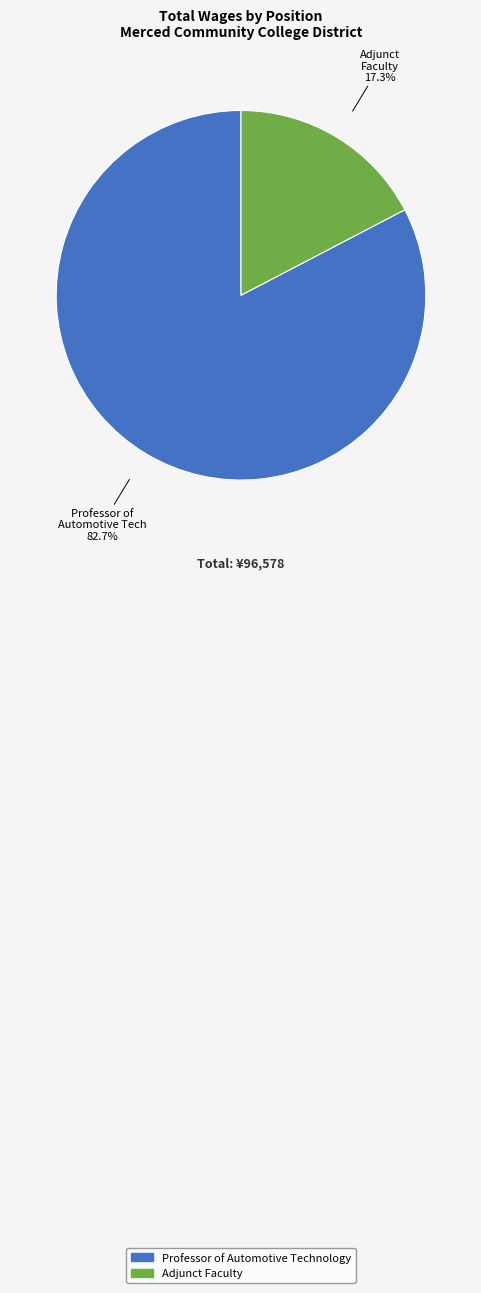

The Adjunct Faculty slice represents 7% of the pie. True or false?

False